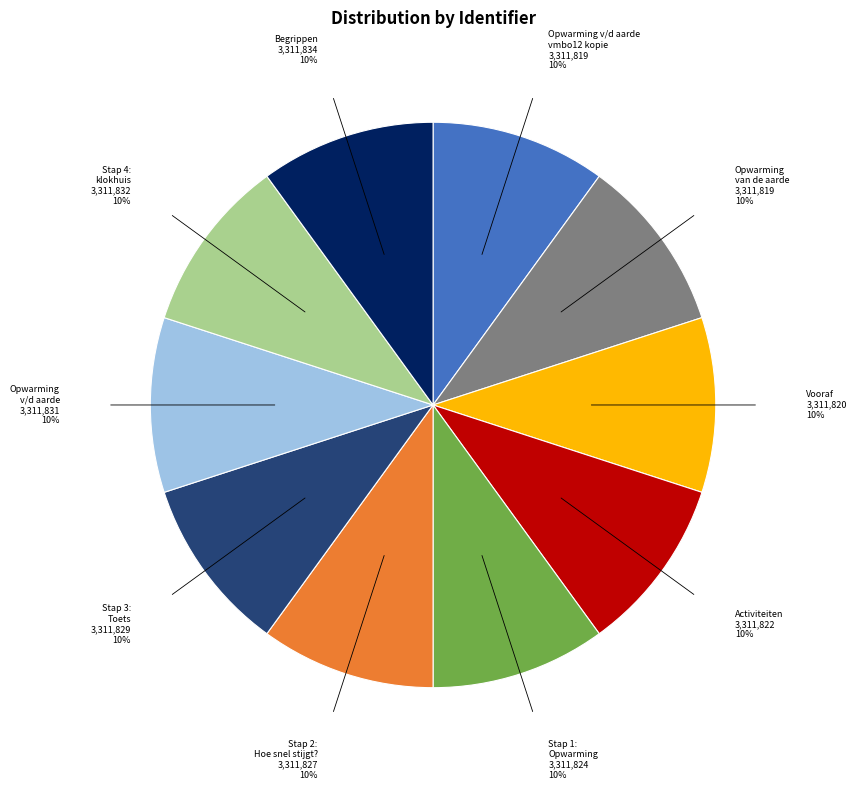

To the nearest percent, what is the average slice percentage?

10%